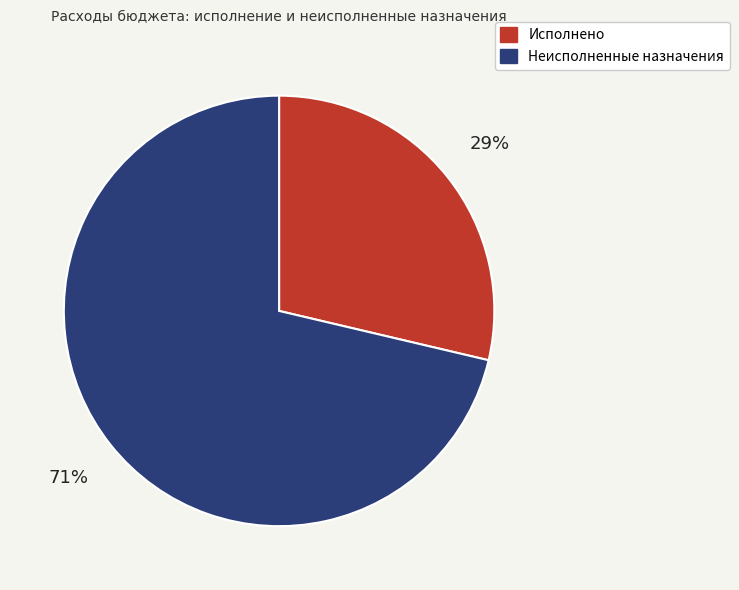

Which category accounts for the majority?

Неисполненные назначения